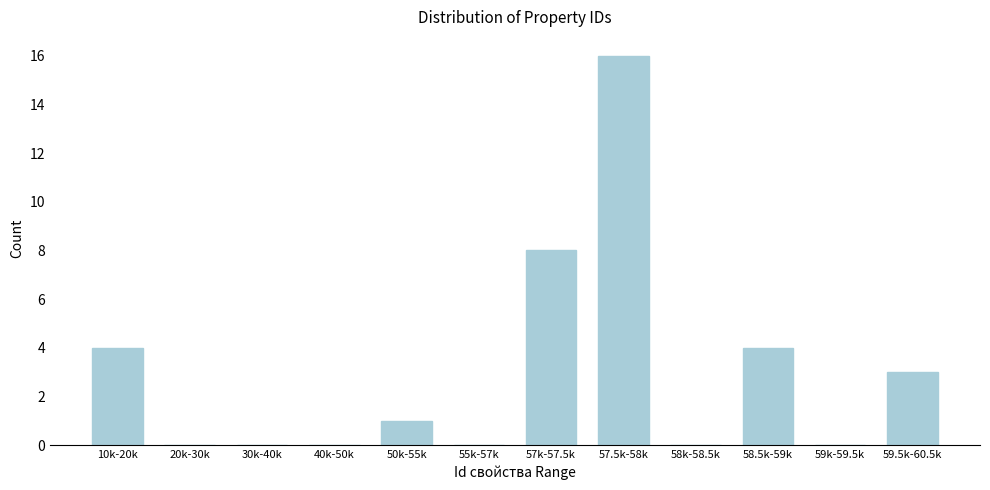

Reading left to right, transcribe all the data shown in this chart.

10k-20k=4	20k-30k=0	30k-40k=0	40k-50k=0	50k-55k=1	55k-57k=0	57k-57.5k=8	57.5k-58k=16	58k-58.5k=0	58.5k-59k=4	59k-59.5k=0	59.5k-60.5k=3